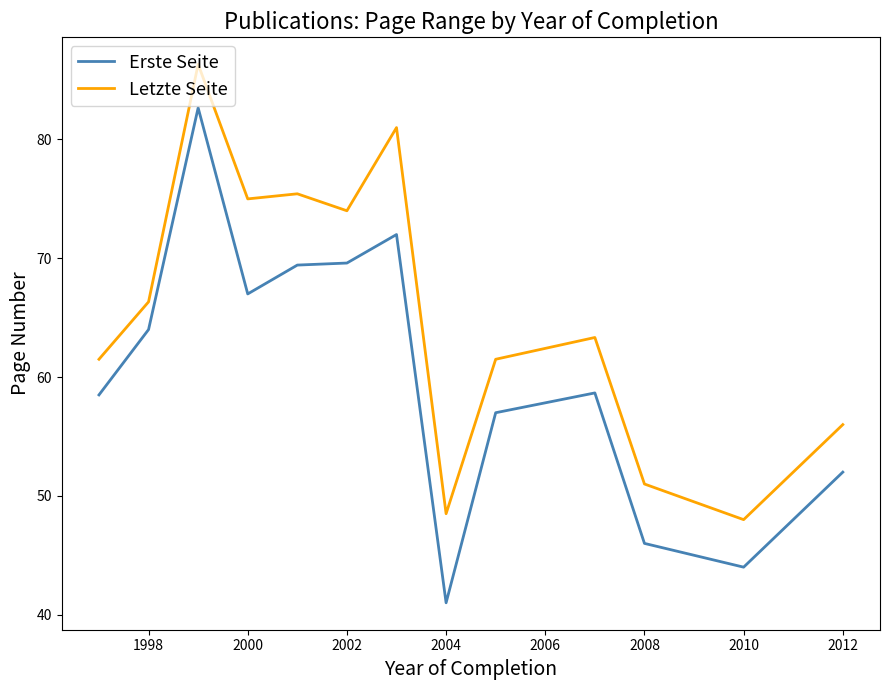

Which series has the largest range (max minus min)?

Erste Seite